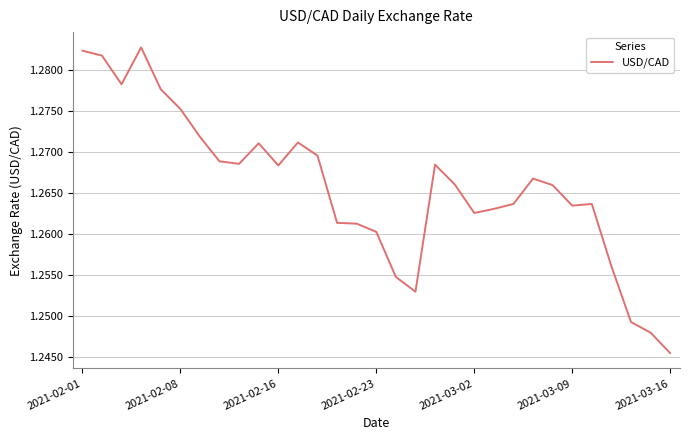

The value at 2021-02-23 is 0.4. True or false?

False